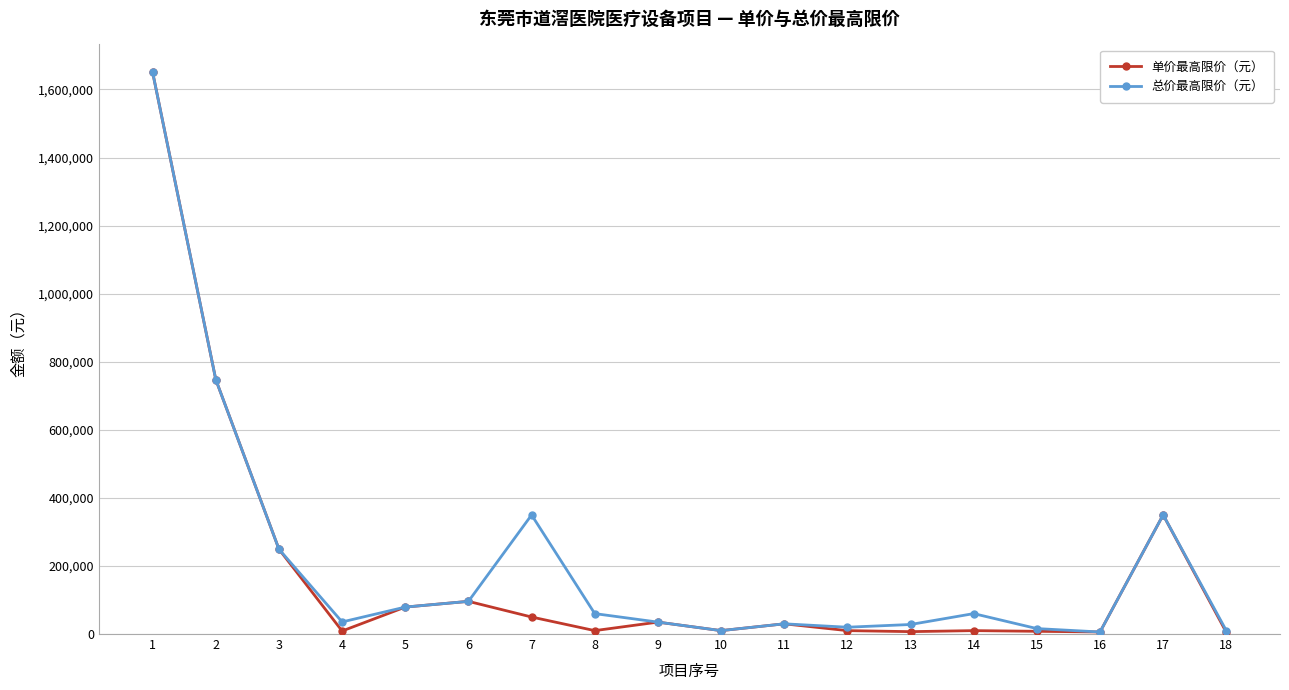

What are all the series names shown in the legend?

单价最高限价（元）, 总价最高限价（元）